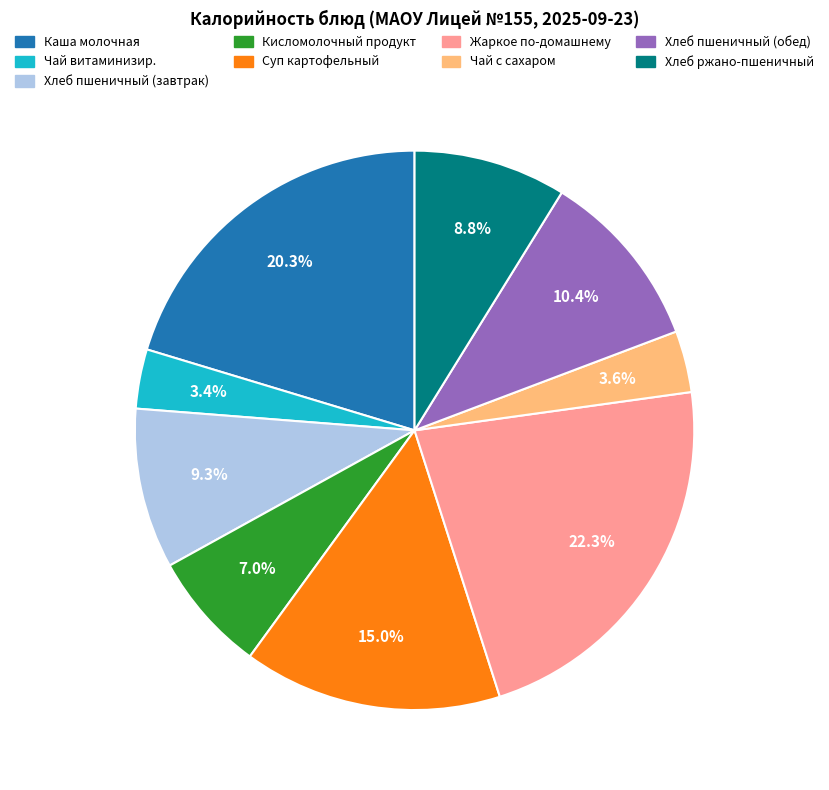

Does any single category account for the majority?

No